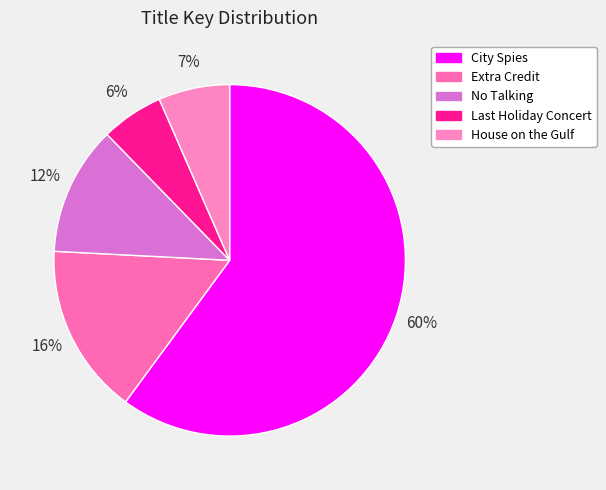

Which category has the smallest portion of the pie?

Last Holiday Concert